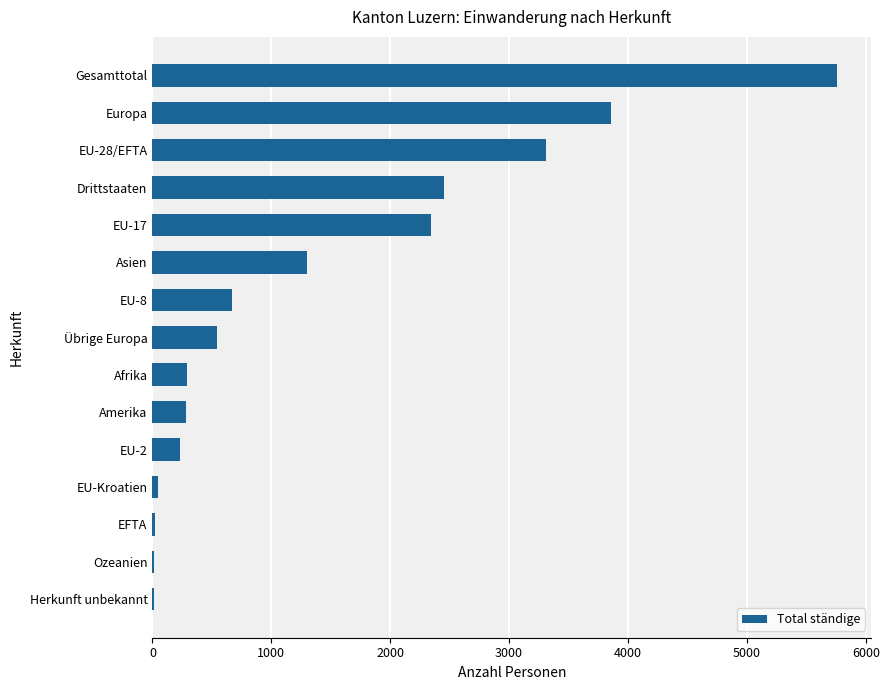

Approximately how many times larger is the value at Übrige Europa compared to Asien?

0.4